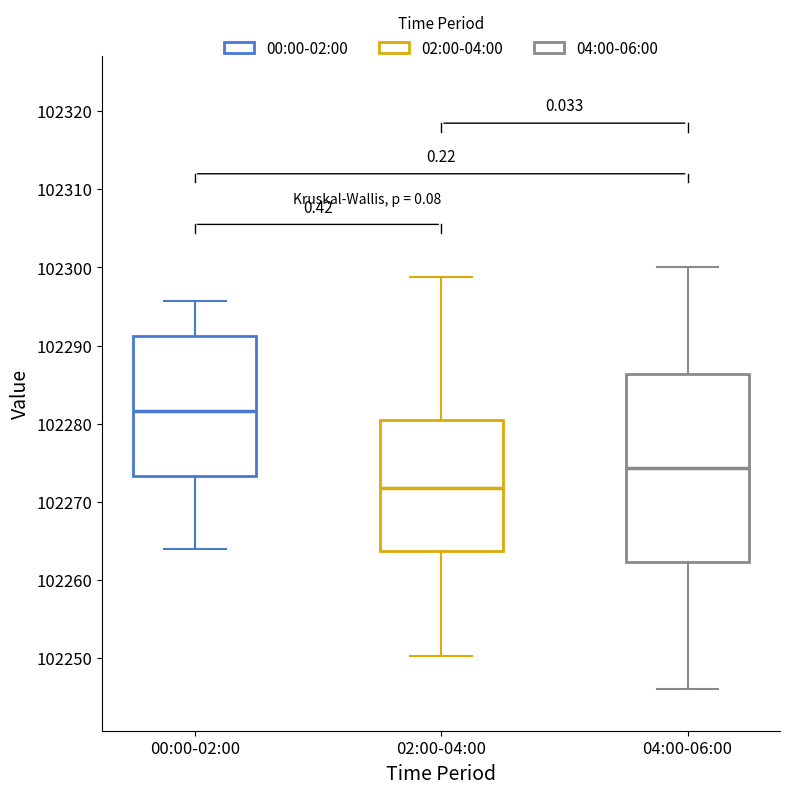

Which box has the lowest median line?

02:00-04:00